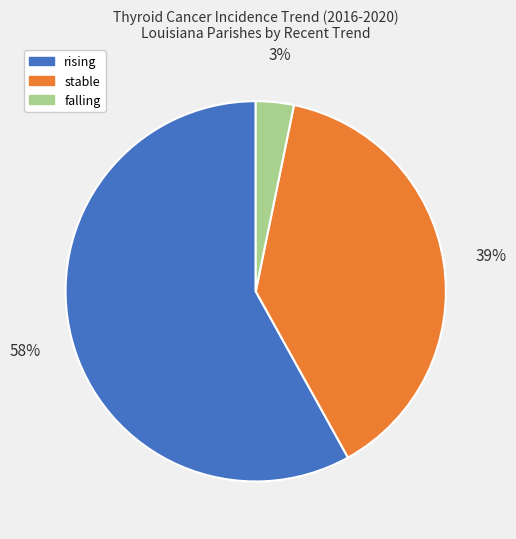

The rising slice represents 70% of the pie. True or false?

False